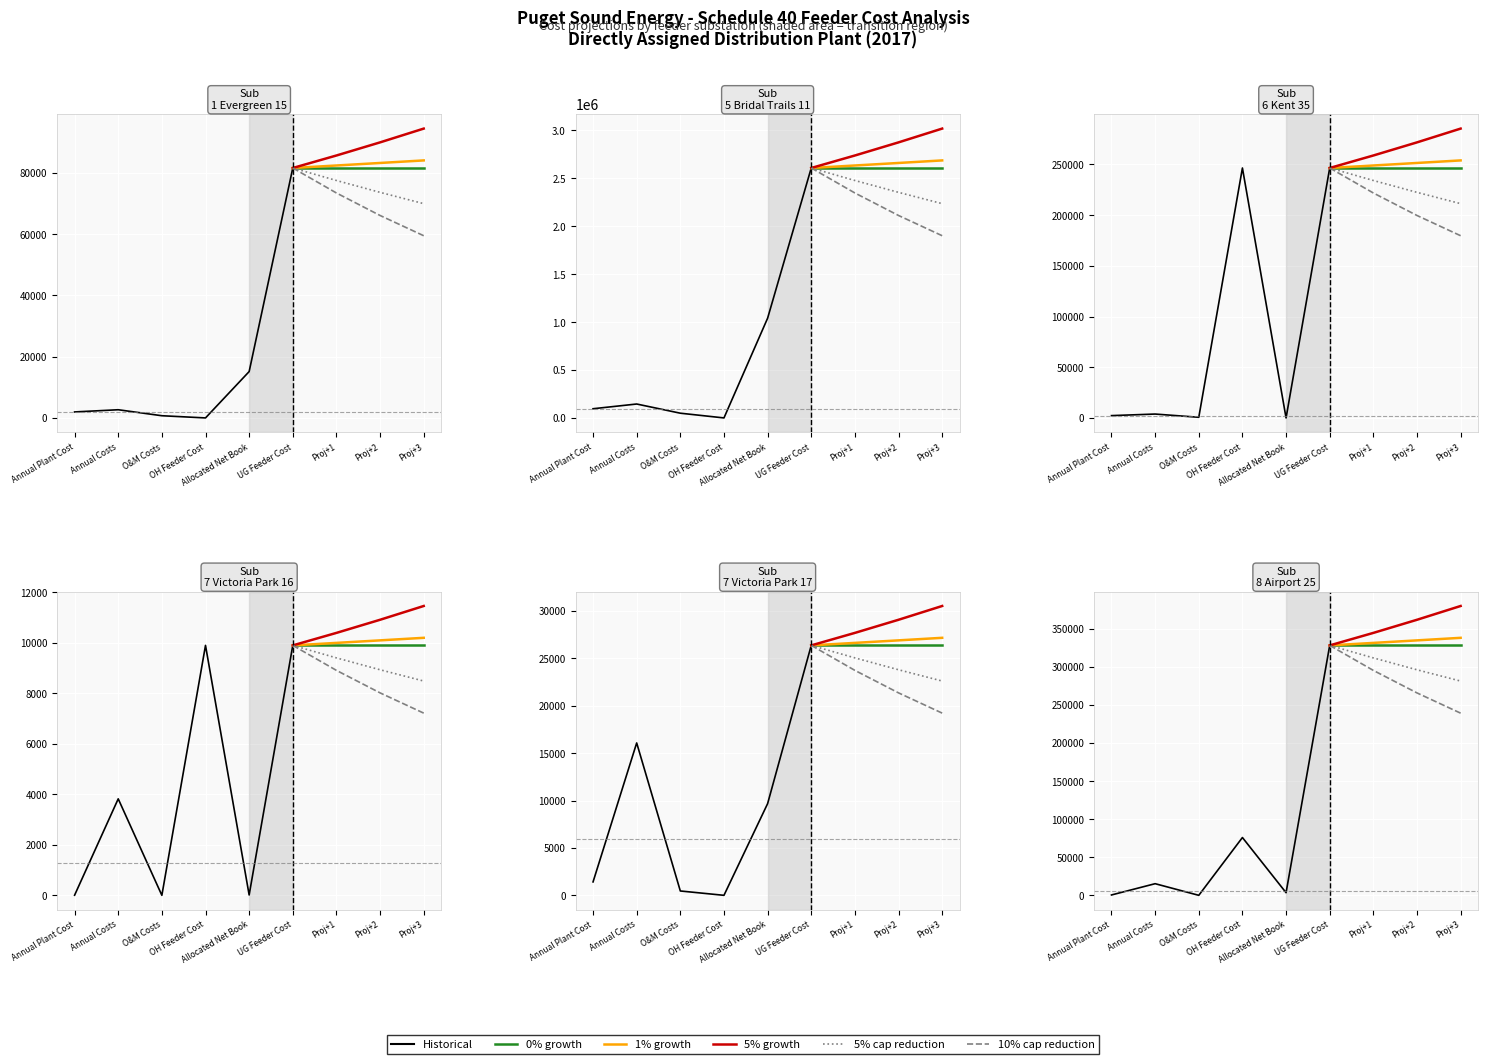

Reading left to right, extract all data points from this chart.

Sub 1 - Evergreen 15: 1954.9	2672.4	717.5	0.0	15137.5	81624.0
Sub 5 - Bridal Trails 11: 95866.2	145185.7	49319.6	0.0	1040496.6	2608082.0
Sub 6 - Kent 35: 2281.1	3822.3	634.6	246540.0	0.0	246540.0
Sub 7 - Victoria Park 16: 5.0	3822.3	0.7	9900.0	14.9	9900.0
Sub 7 - Victoria Park 17: 1414.9	16077.6	458.4	0.0	9670.8	26370.0
Sub 8 - Airport 25: 641.5	15436.1	172.3	76000.0	3633.7	328062.0